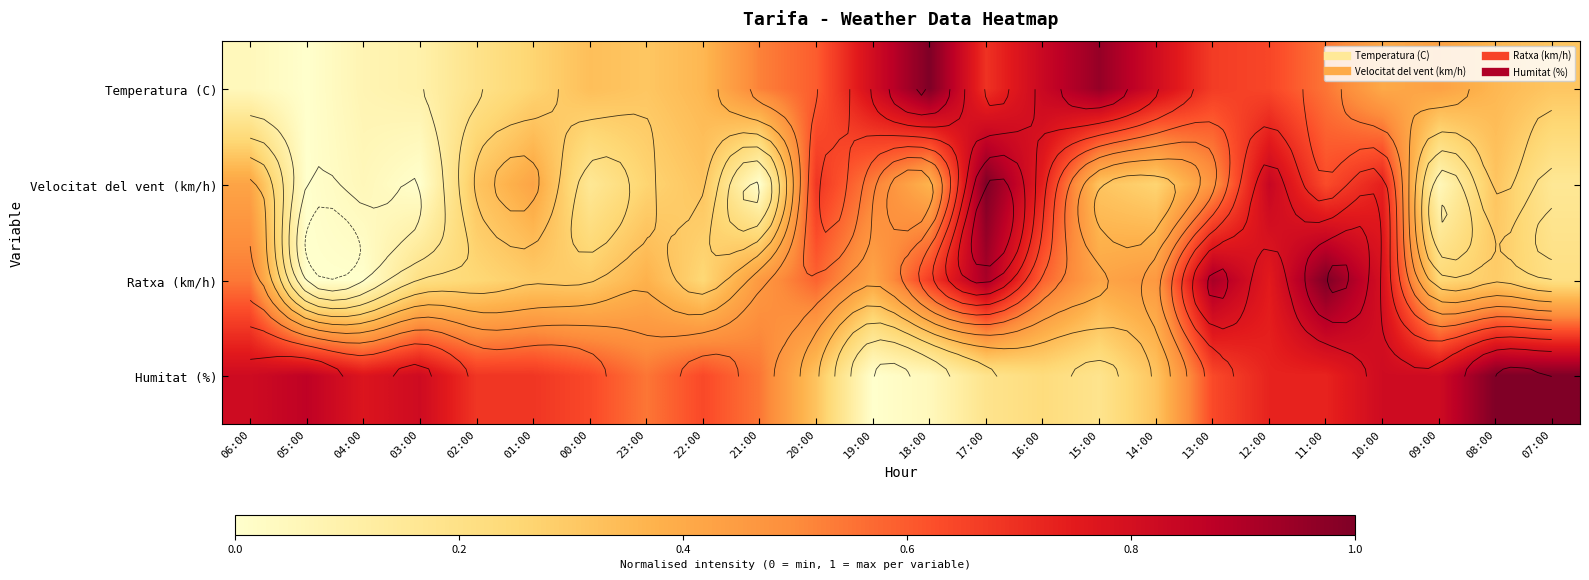

What is the total value across all series at 22:00?

1.6